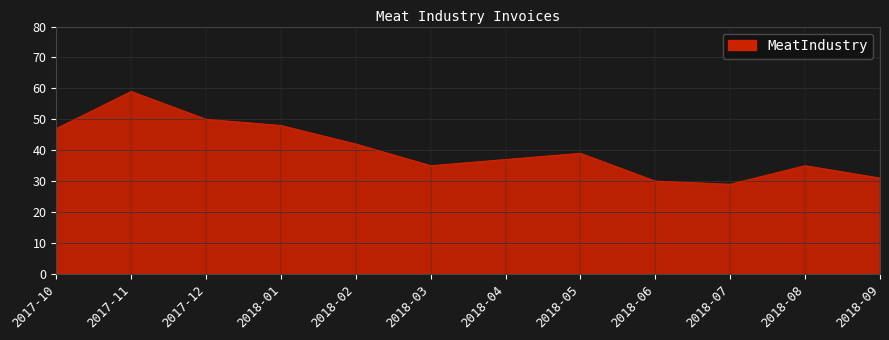

The chart shows a value of 11 at 2018-08. True or false?

False